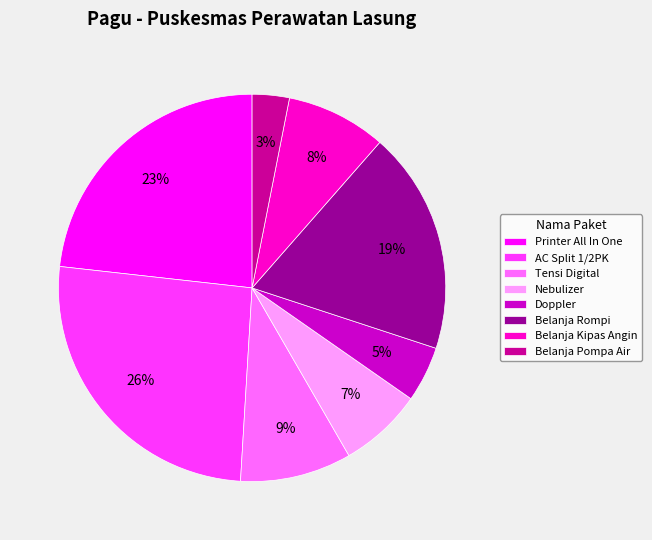

Does any single category account for the majority?

No